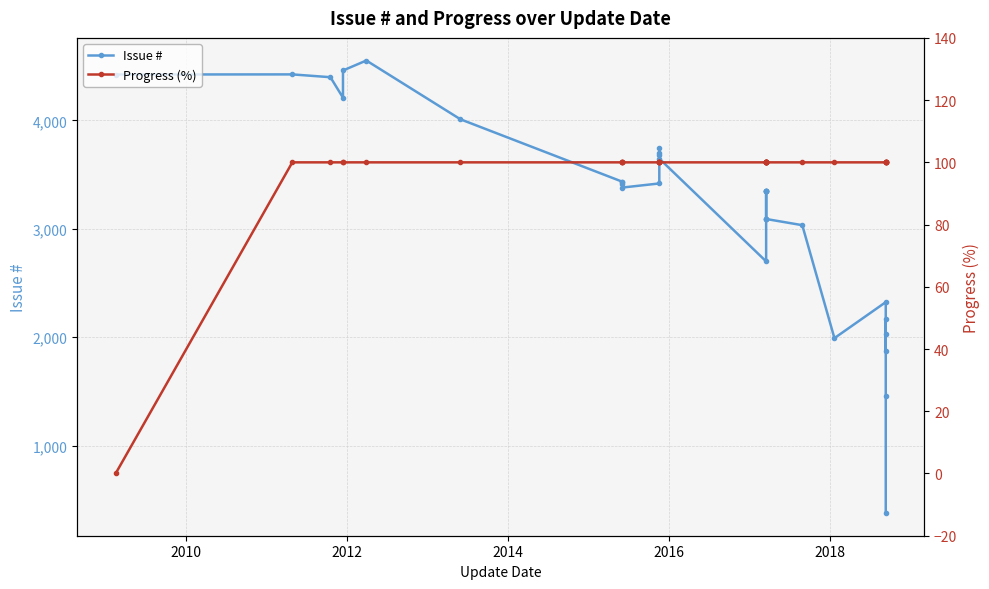

True or false: Progress (%) and Issue # intersect in this chart.

False